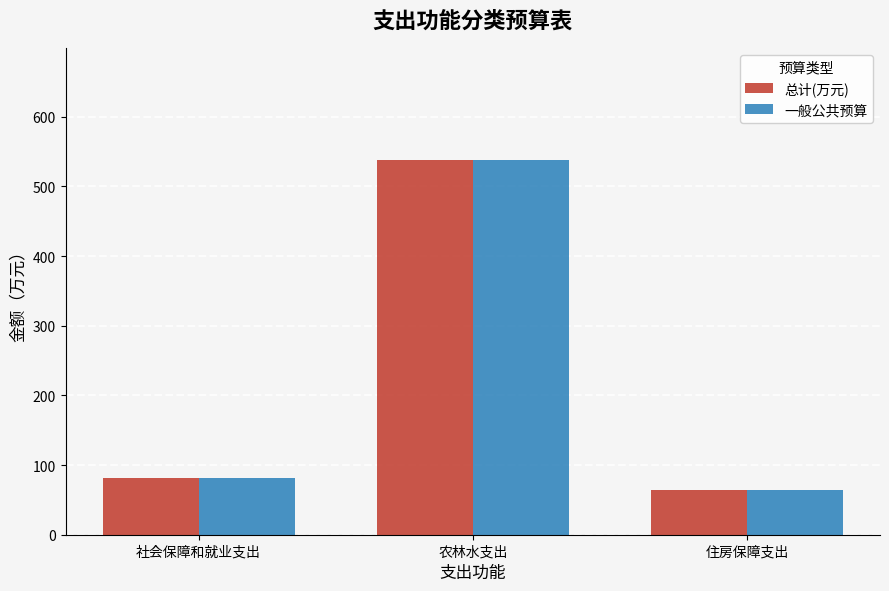

List the labels in order of 总计(万元) value, largest first.

农林水支出, 社会保障和就业支出, 住房保障支出